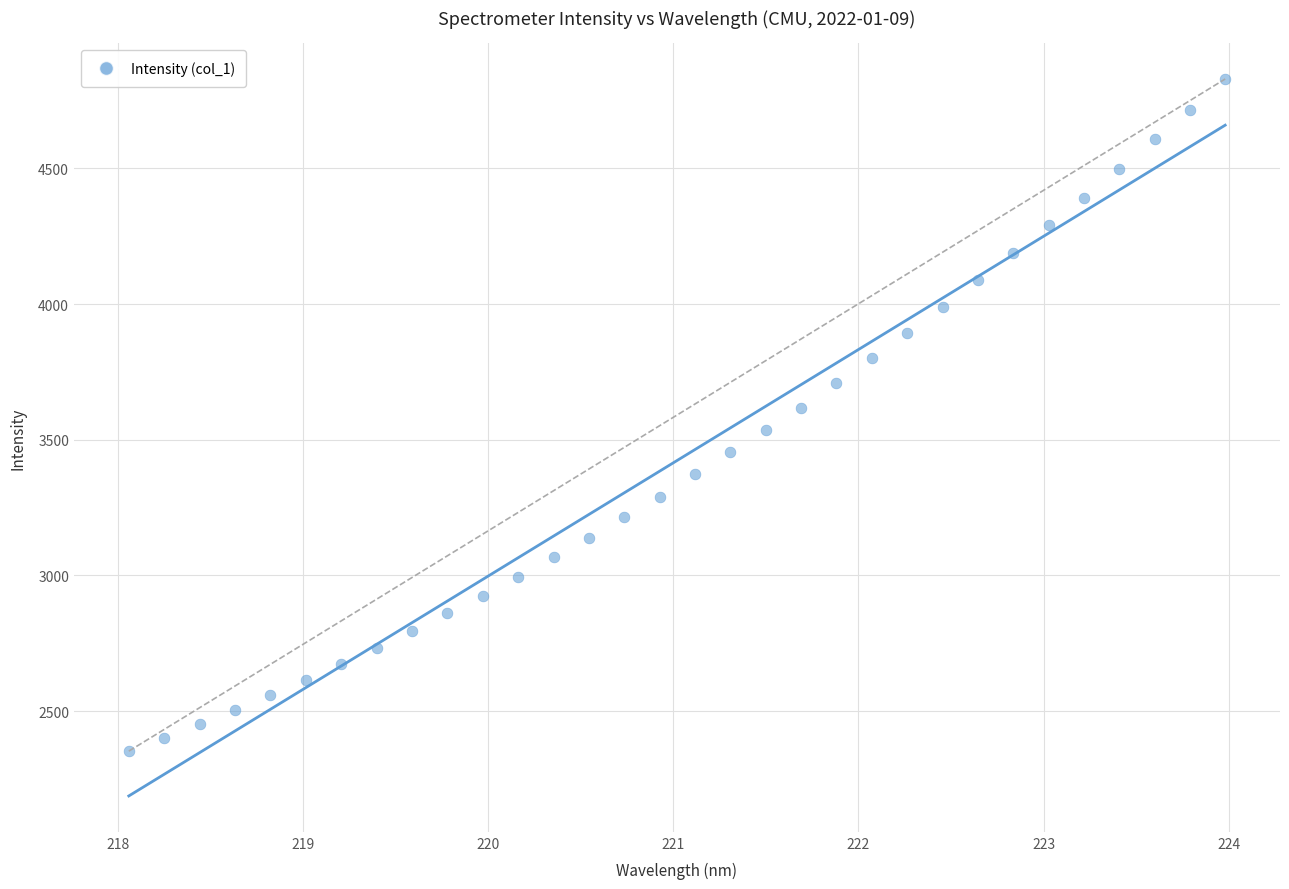

What is the range of X values (max minus min)?

5.9